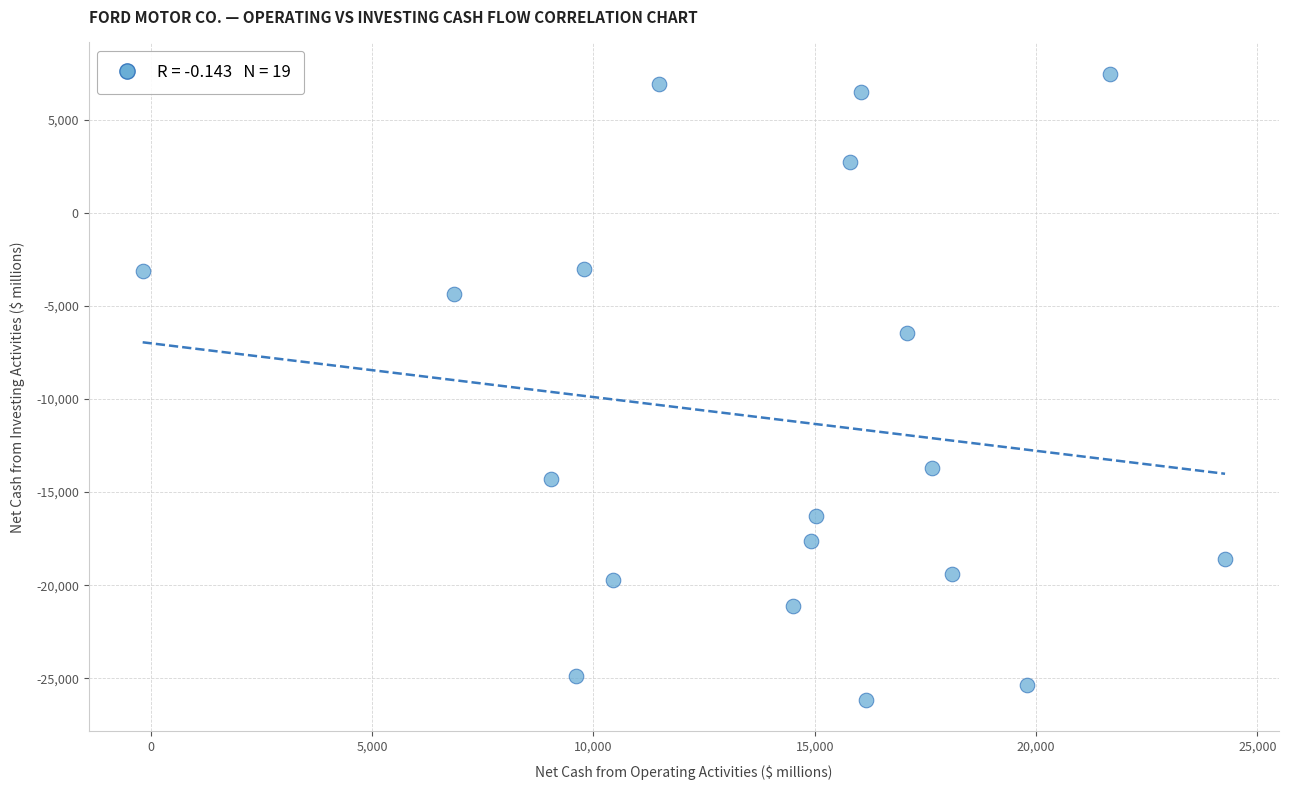

What Y value in the scatter plot is closest to -9352?

-6483